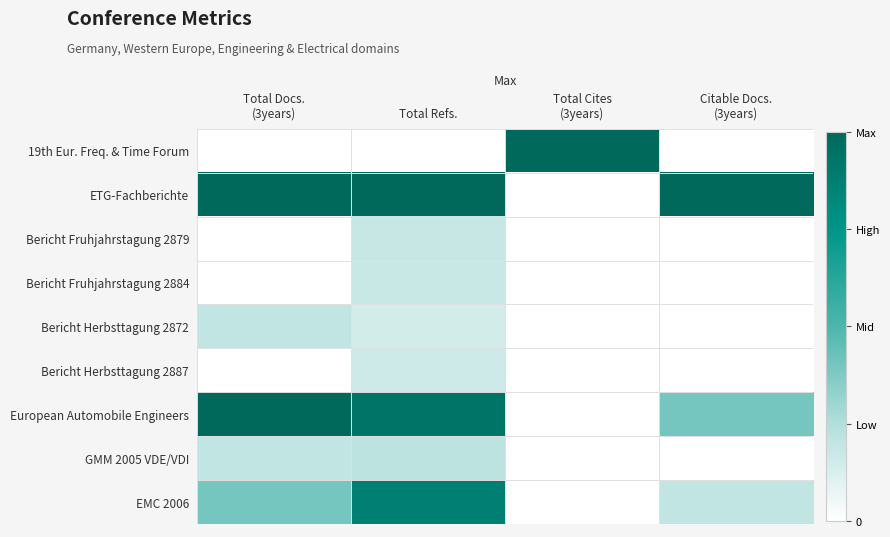

Which has a higher value, Total Cites
(3years) or Citable Docs.
(3years)?

Total Cites
(3years)